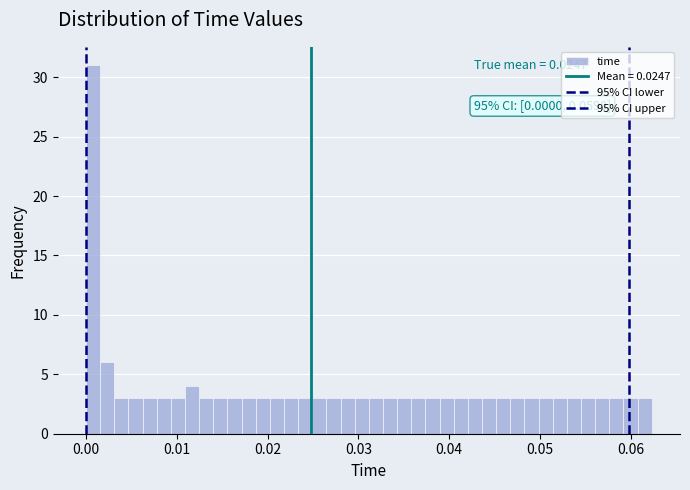

Read against the x-axis, roughly where is the centre of the tallest bar?

0.001